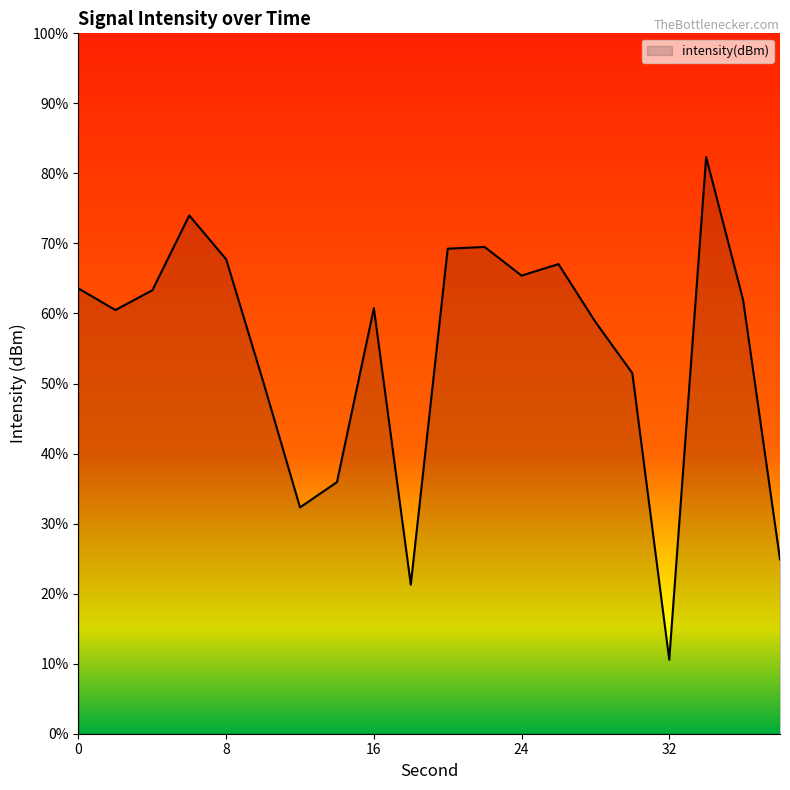

How many data points does each series have?

20